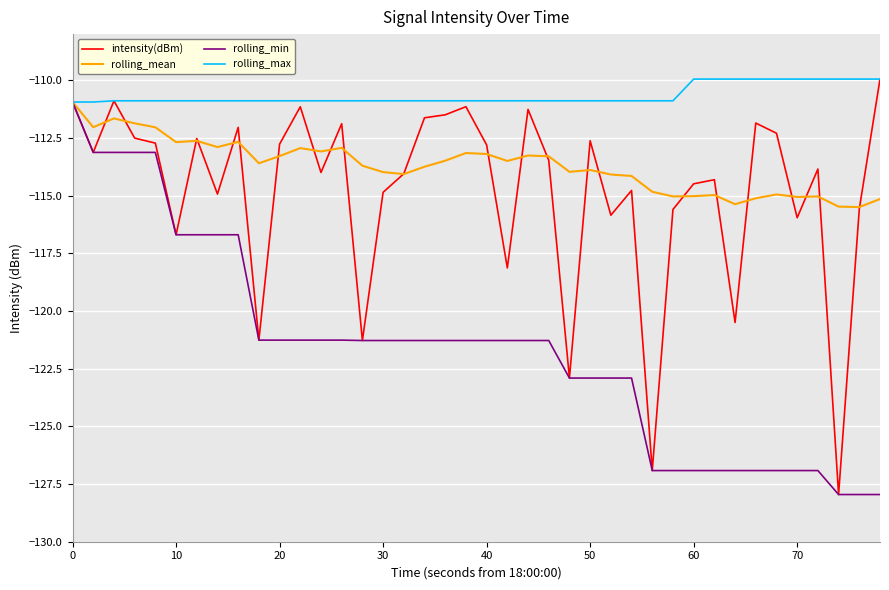

Which series has the largest total across all categories?

rolling_max